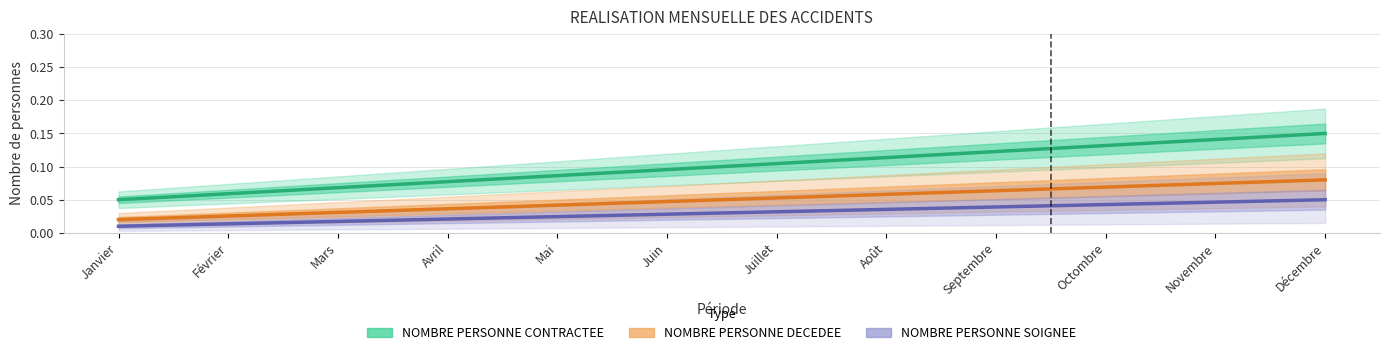

True or false: NOMBRE PERSONNE CONTRACTEE and NOMBRE PERSONNE SOIGNEE intersect in this chart.

False